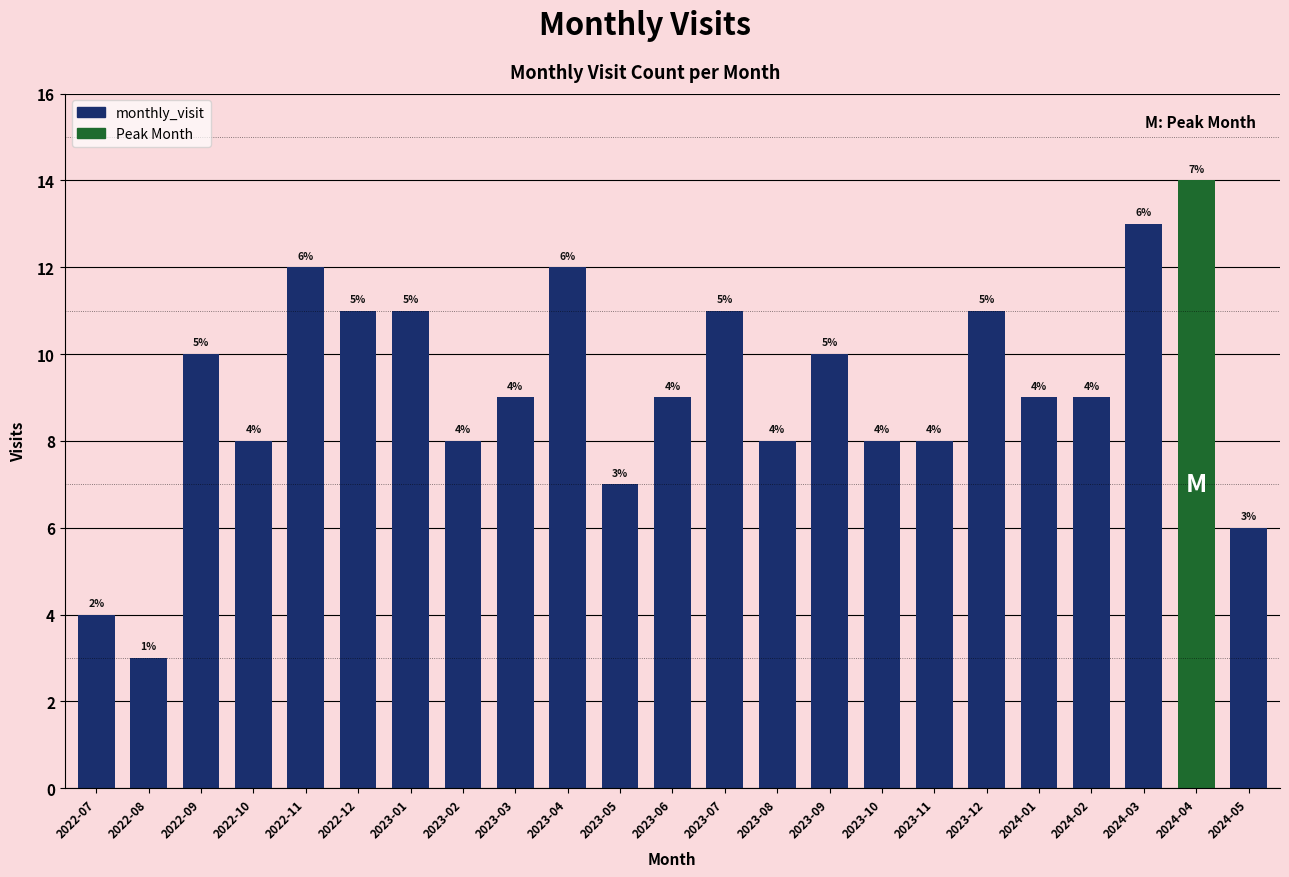

Which label corresponds to the smallest value in the chart?

2022-08